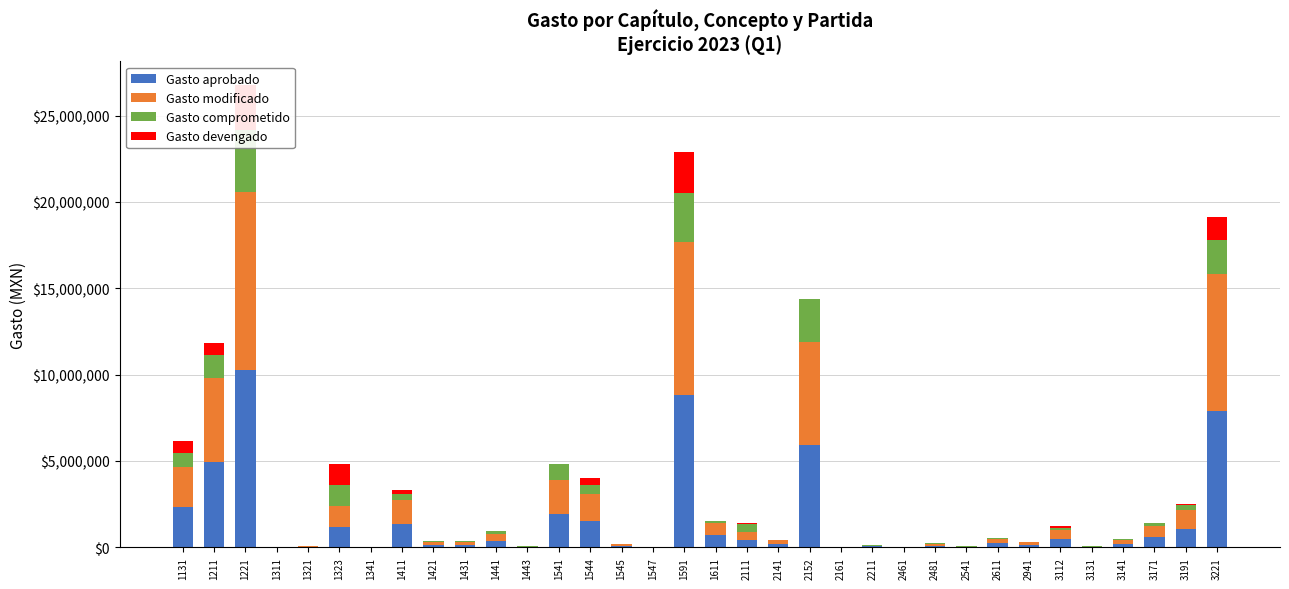

Read the Gasto comprometido value at 3112.

136365.0